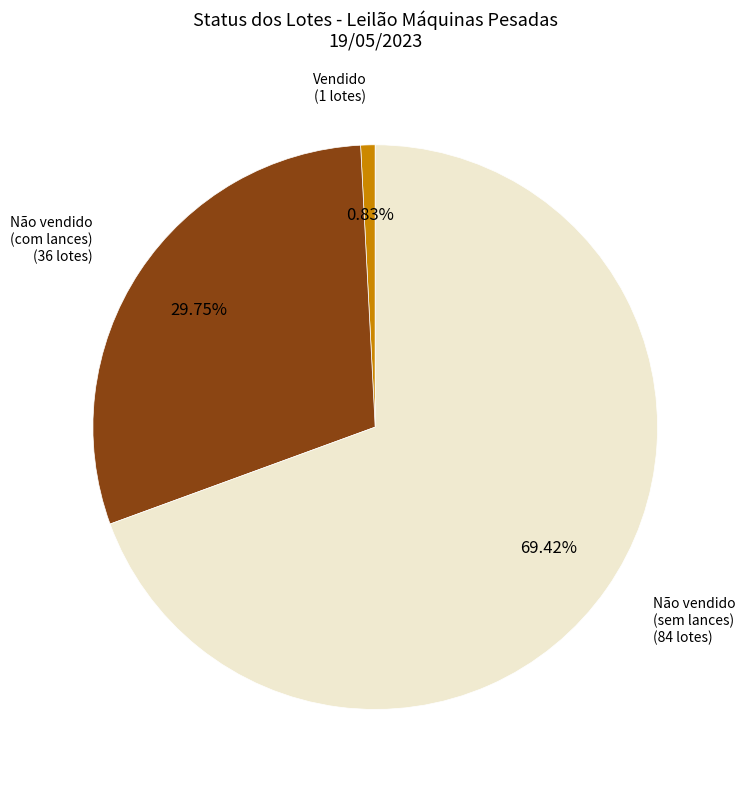

How many segments does this pie chart have?

3